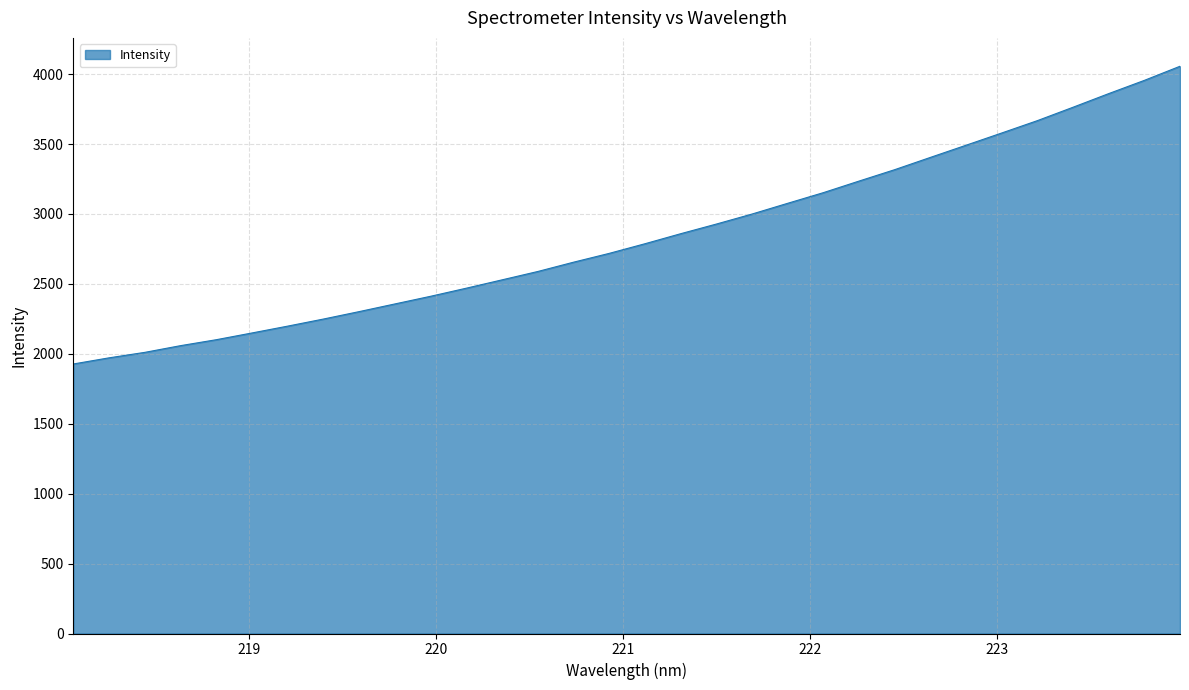

What is the difference between the maximum and minimum values?

2129.1